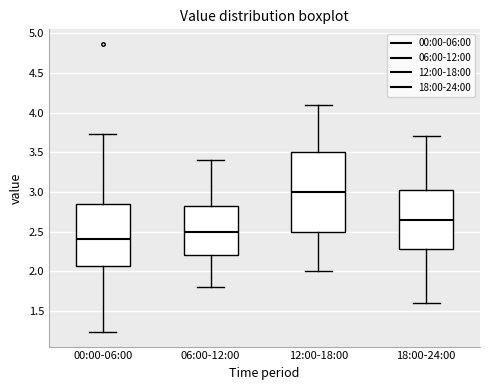

Reading left to right, transcribe this box plot: for each box, give where its median line is, the range the box spans, and where its two whiskers end, as read against the y-axis. The values are not printed on the chart, so give them approximately, as read against the axis.

00:00-06:00: median 2.40, box 2.05 to 2.85, whiskers 1.25 to 3.75
06:00-12:00: median 2.50, box 2.20 to 2.85, whiskers 1.80 to 3.40
12:00-18:00: median 3.00, box 2.50 to 3.50, whiskers 2.00 to 4.10
18:00-24:00: median 2.65, box 2.30 to 3.05, whiskers 1.60 to 3.70